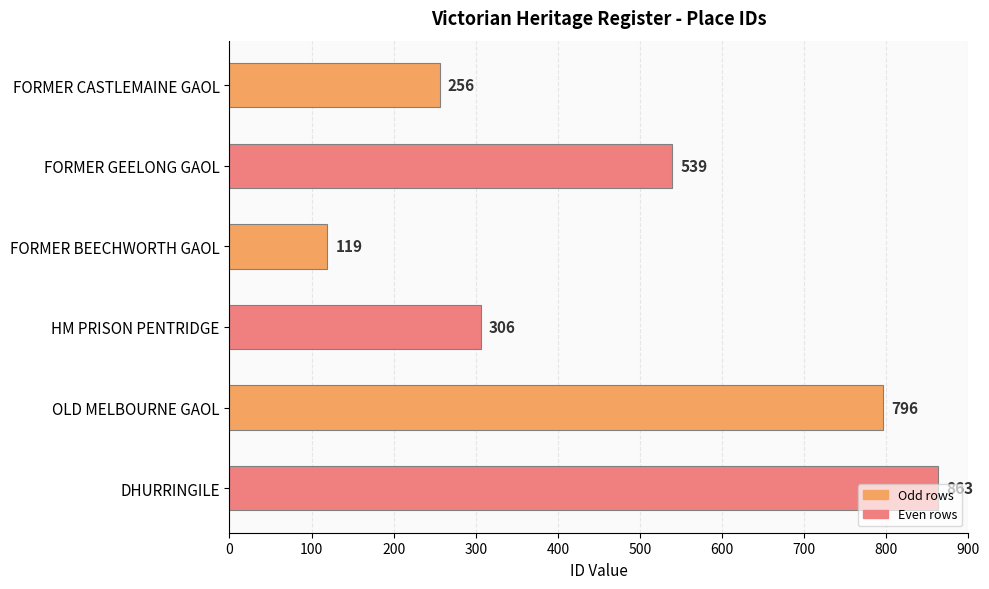

What is the difference between the maximum and minimum values?

744